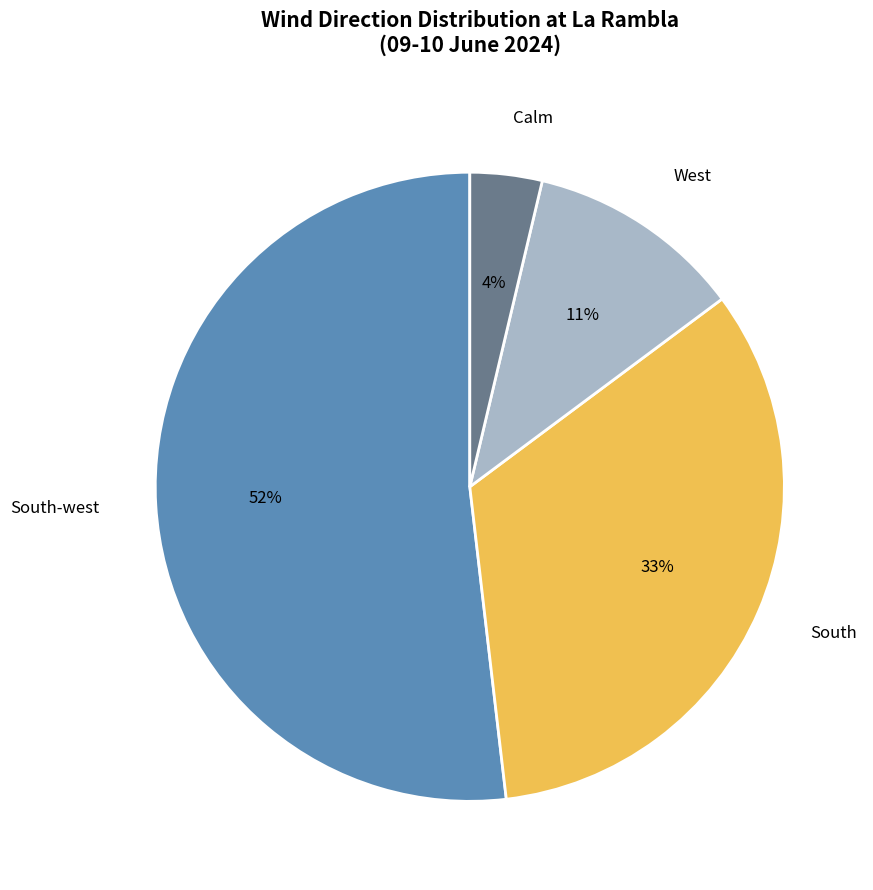

Between South-west and South, which is larger?

South-west